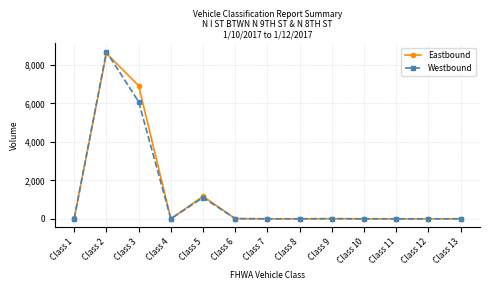

Which series has the widest spread of values?

Westbound